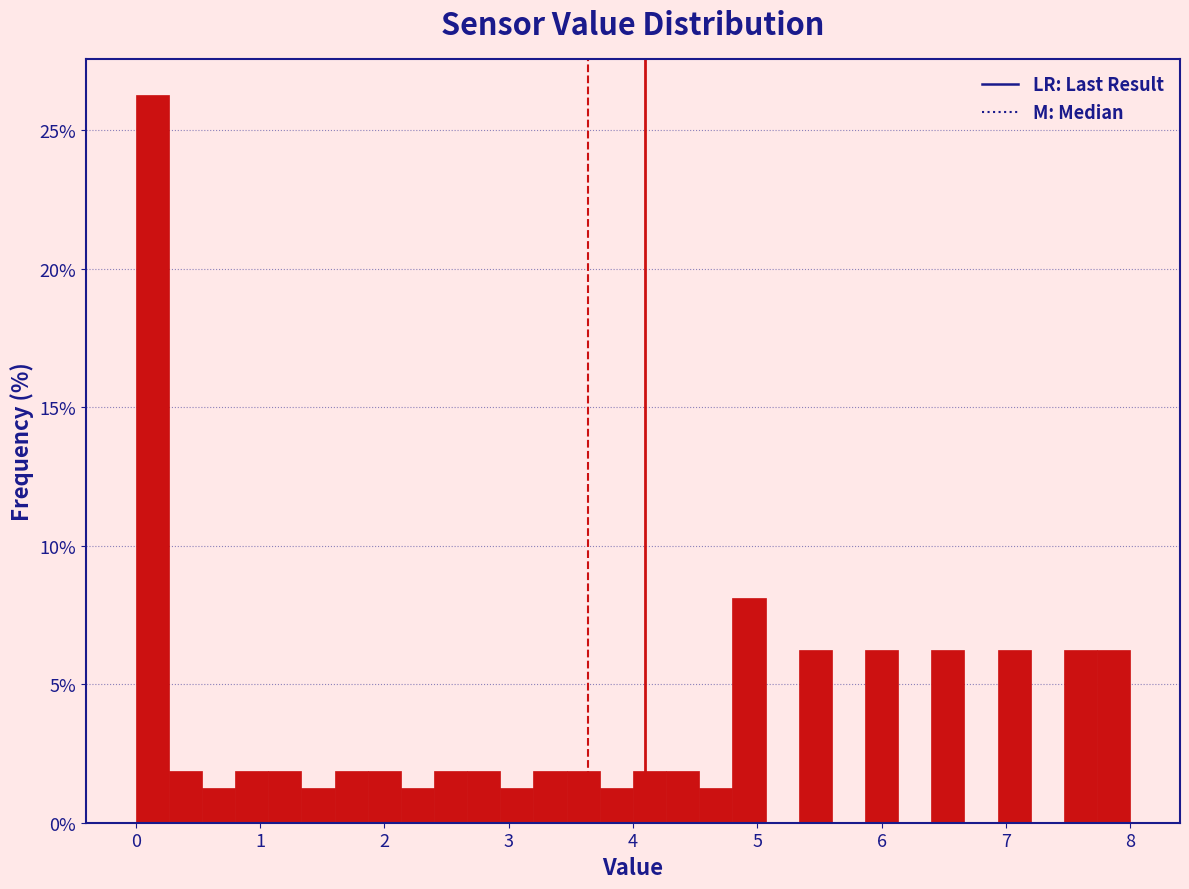

Around what value on the x-axis is the tallest bar? Give the approximate position of its centre, as read against the axis.

0.1